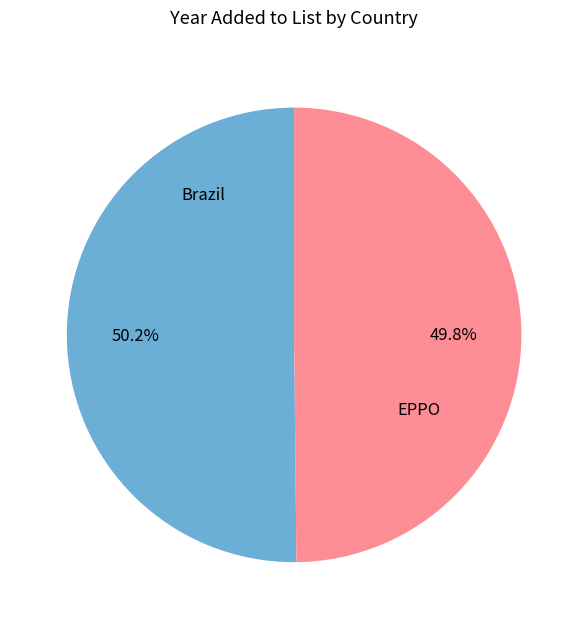

The Brazil slice represents 45% of the pie. True or false?

False